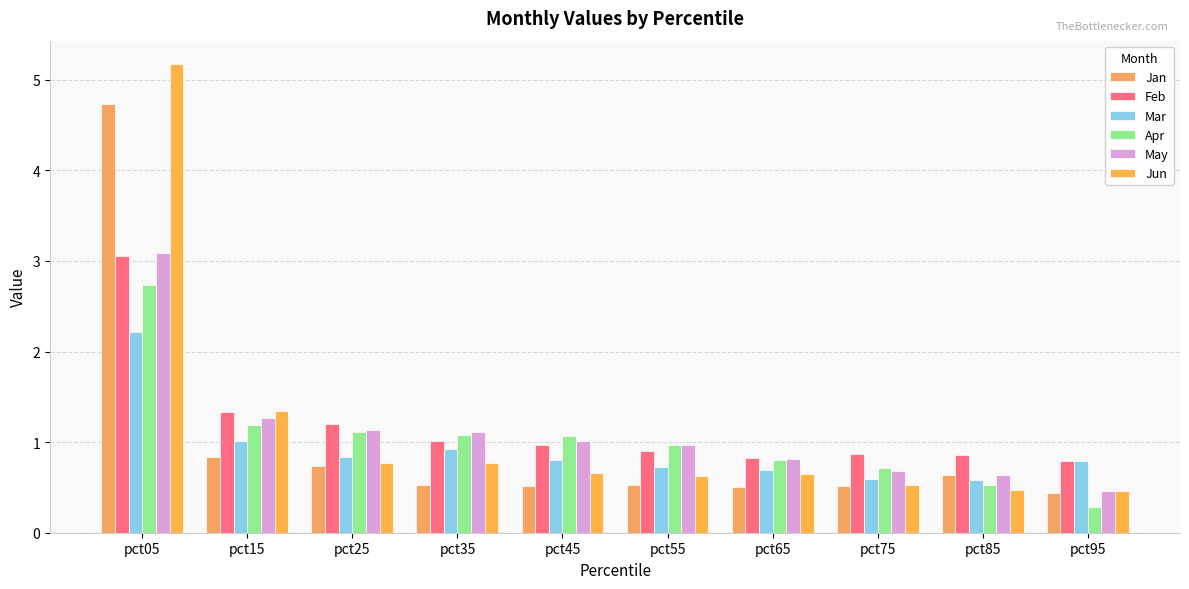

What is the value of the Mar bar at the 7th from the left?

0.7